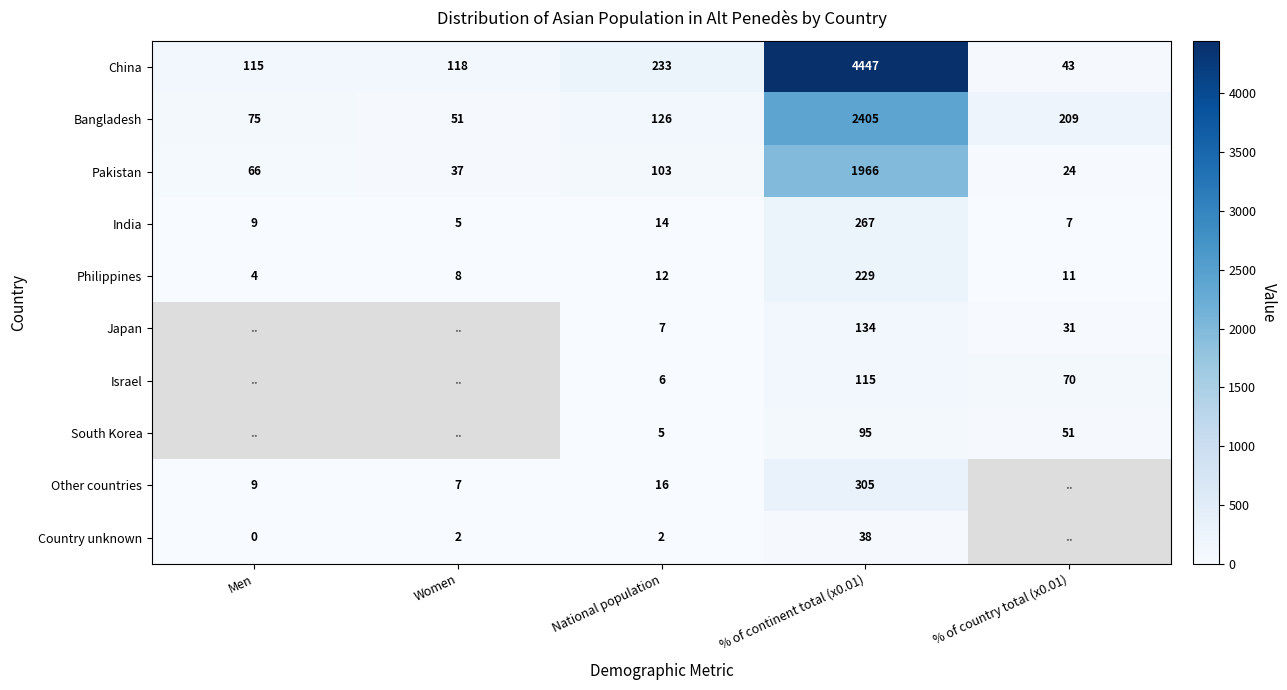

At which category is the sum across all series the highest?

% of continent total (x0.01)